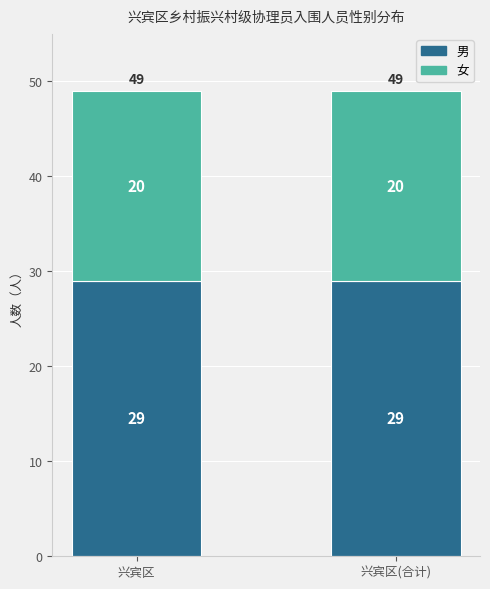

What is the highest value of the 男 series?

29